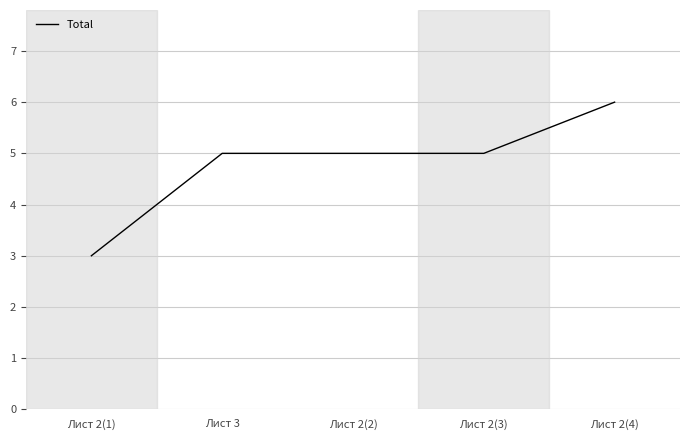

What value does the data have at Лист 2(4)?

6